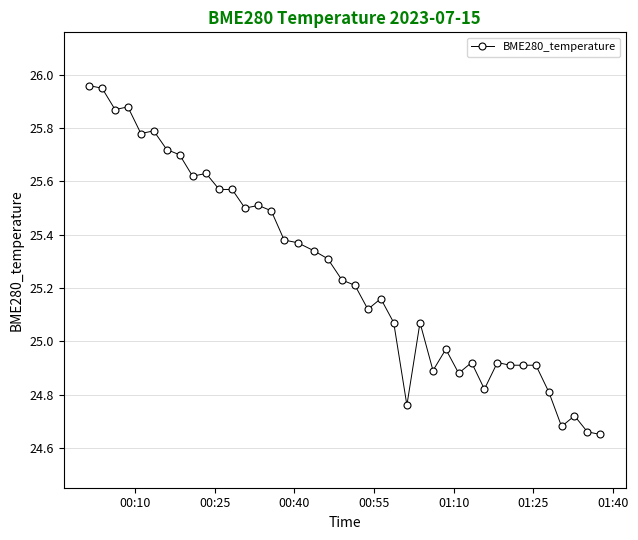

True or false: there are more than 2 points higher than both neighbors.

True